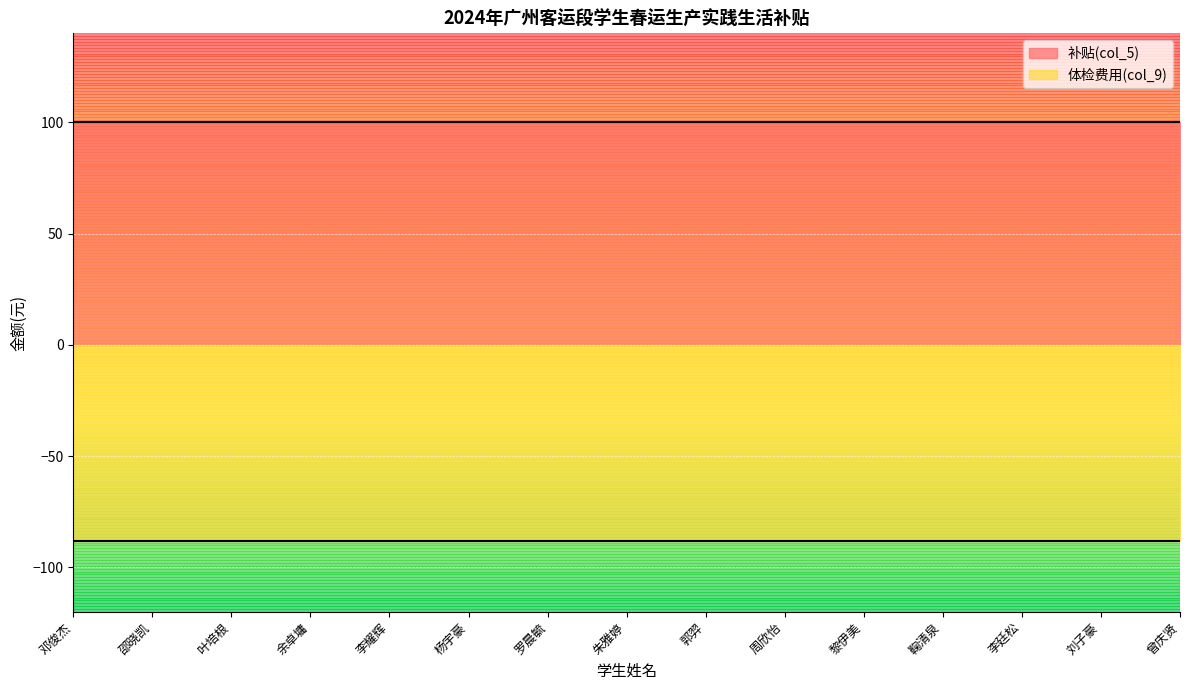

The value of 补贴(col_5) at 李廷松 is 28. True or false?

False